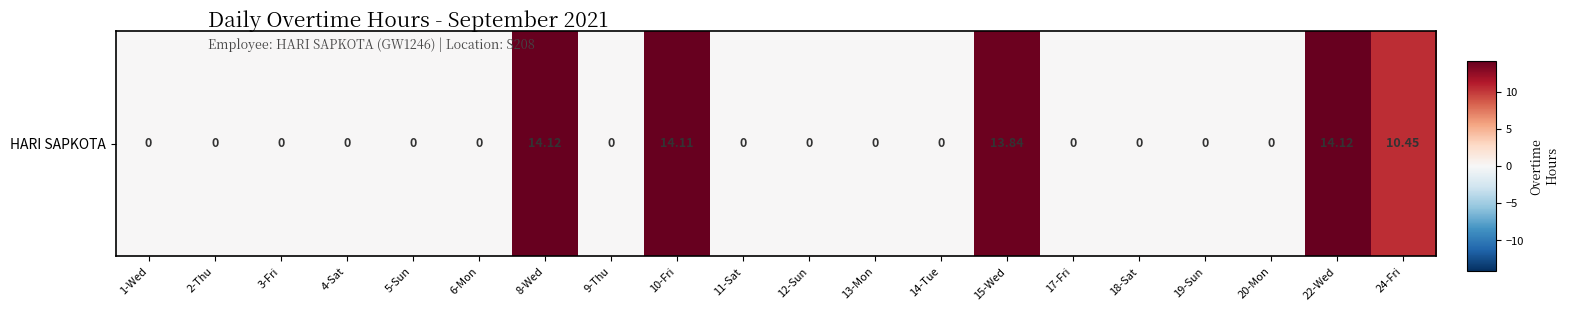

The chart shows a value of 0.0 at 9-Thu. True or false?

True